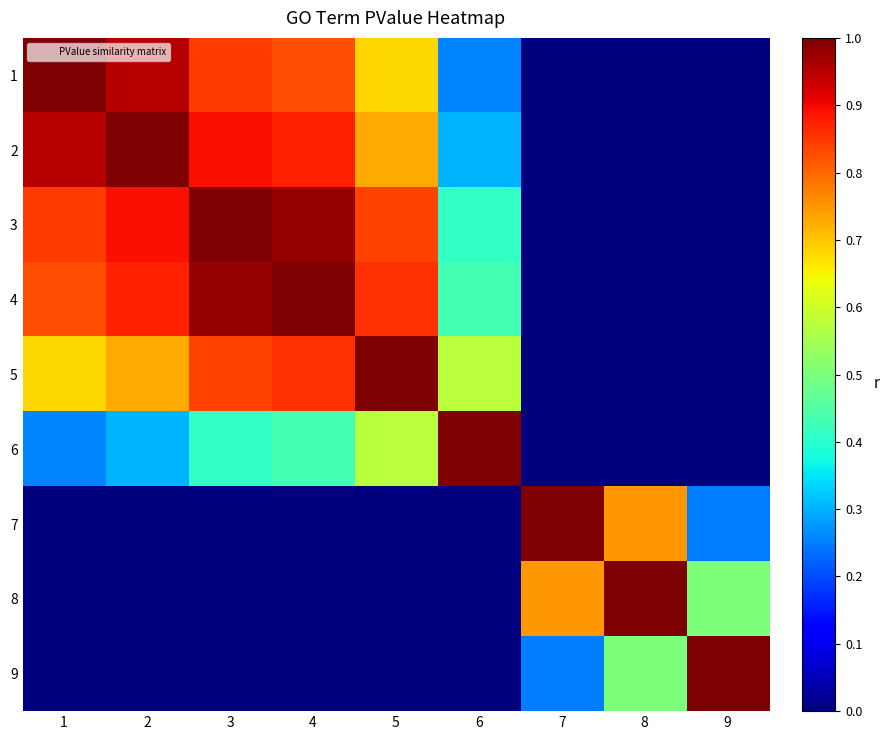

Which has a higher value, 5 or 6?

5